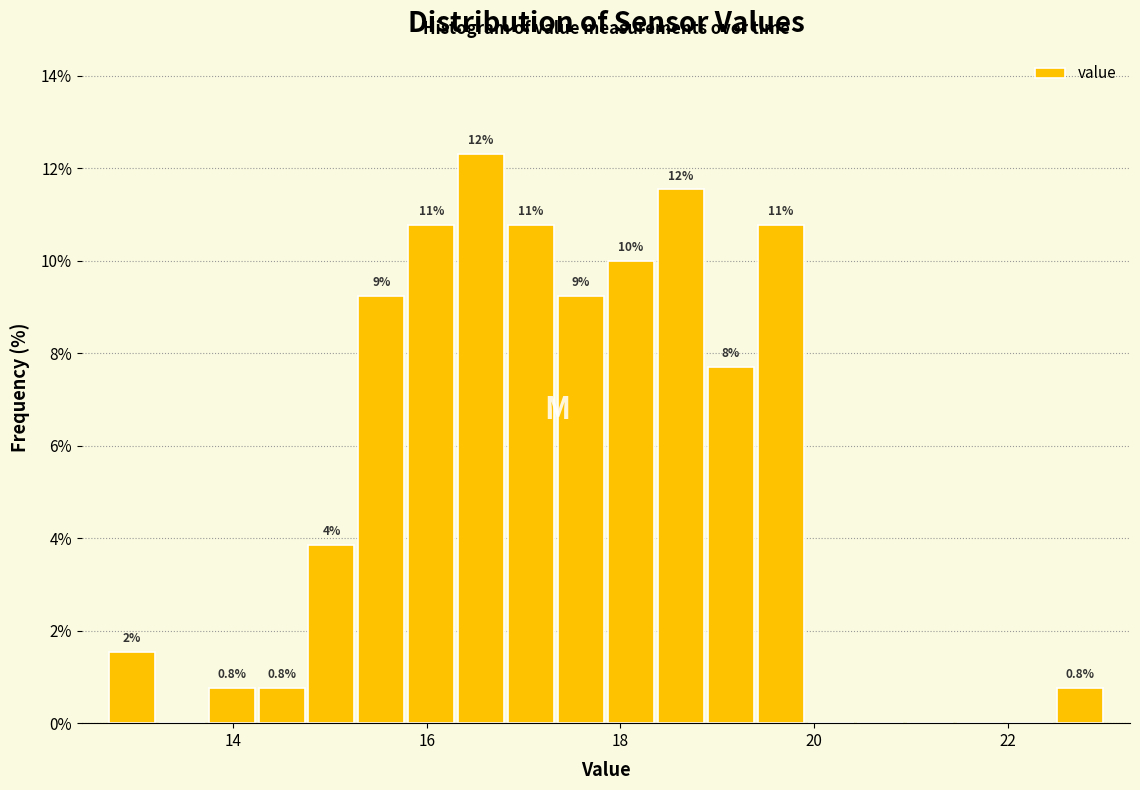

Around what value on the x-axis is the tallest bar? Give the approximate position of its centre, as read against the axis.

16.6